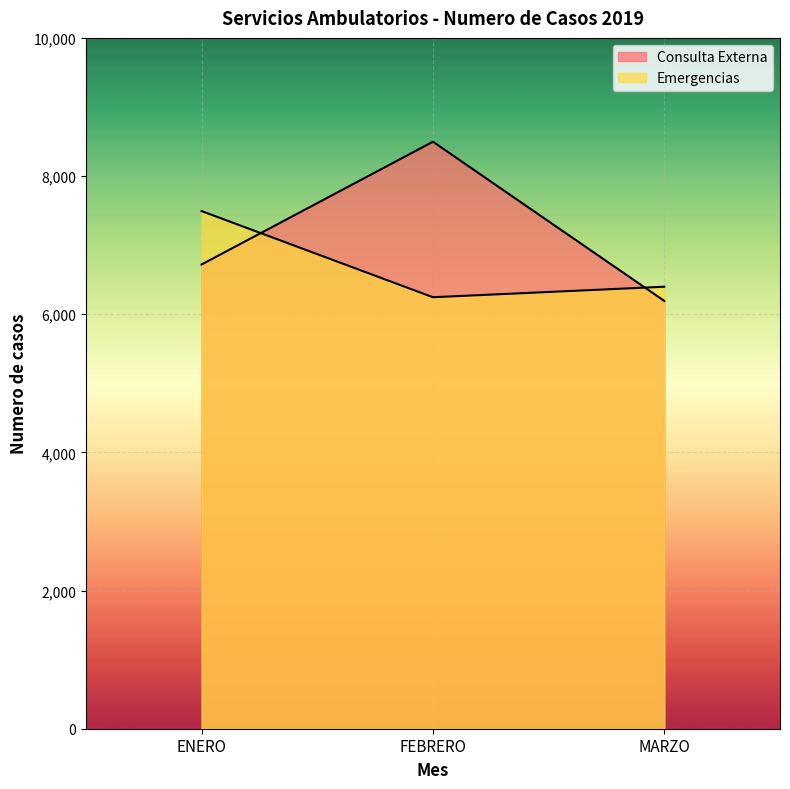

What value does the Emergencias series have at FEBRERO?

6246